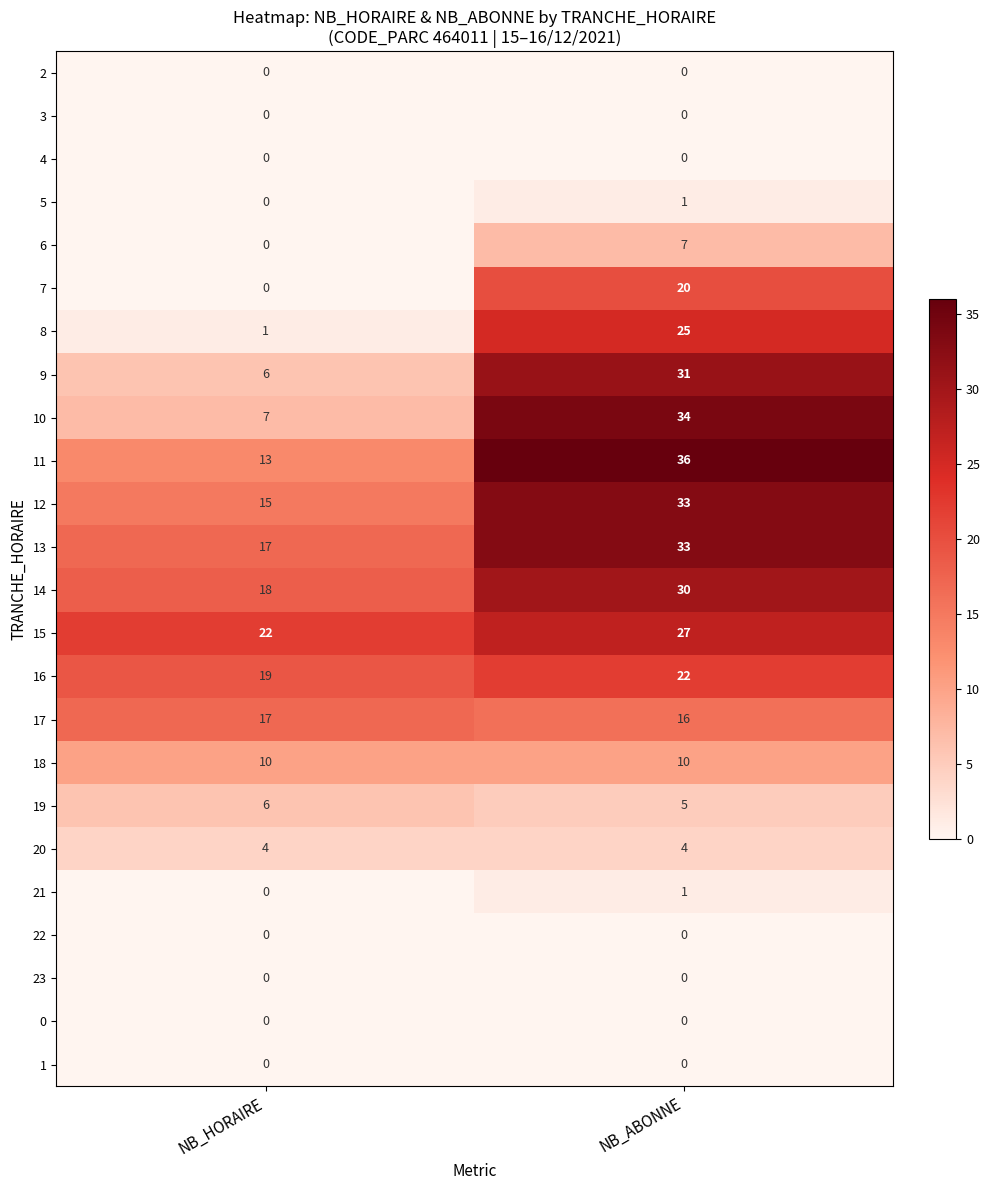

The 15 series shows 11 at NB_HORAIRE. True or false?

False